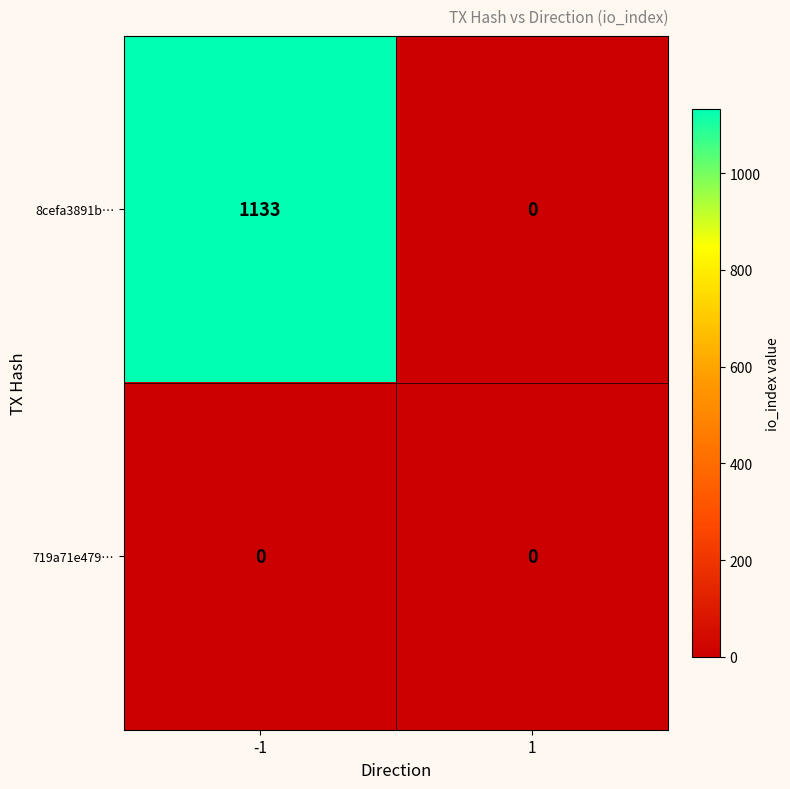

List the labels in order of 8cefa3891b… value, largest first.

-1, 1